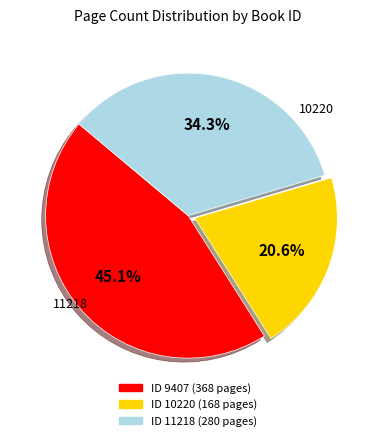

Is there any slice that represents more than half of the pie?

No